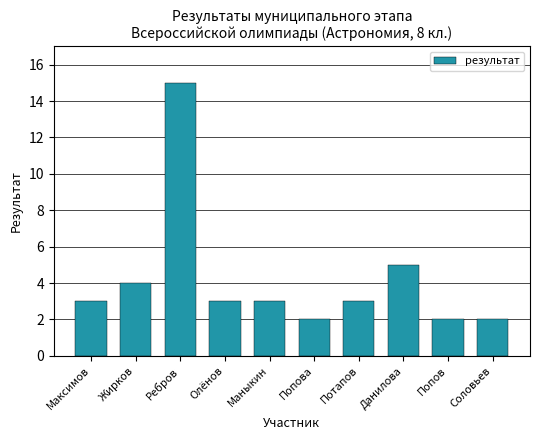

Reading left to right, what are all the values shown in this chart?

3	4	15	3	3	2	3	5	2	2